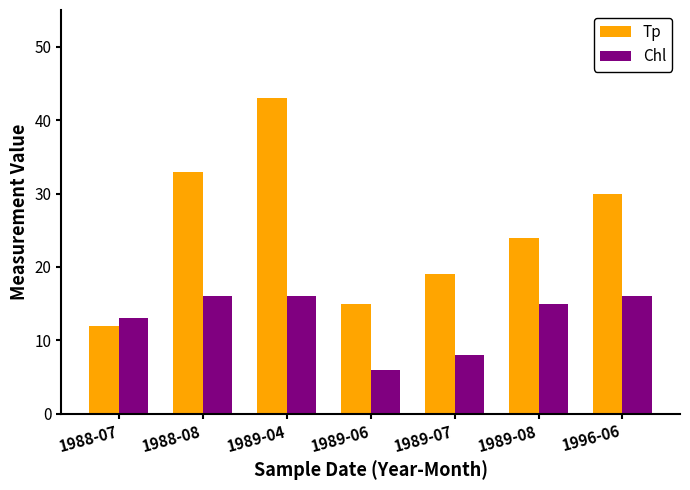

What is the label of the 7th bar from the left?

1996-06